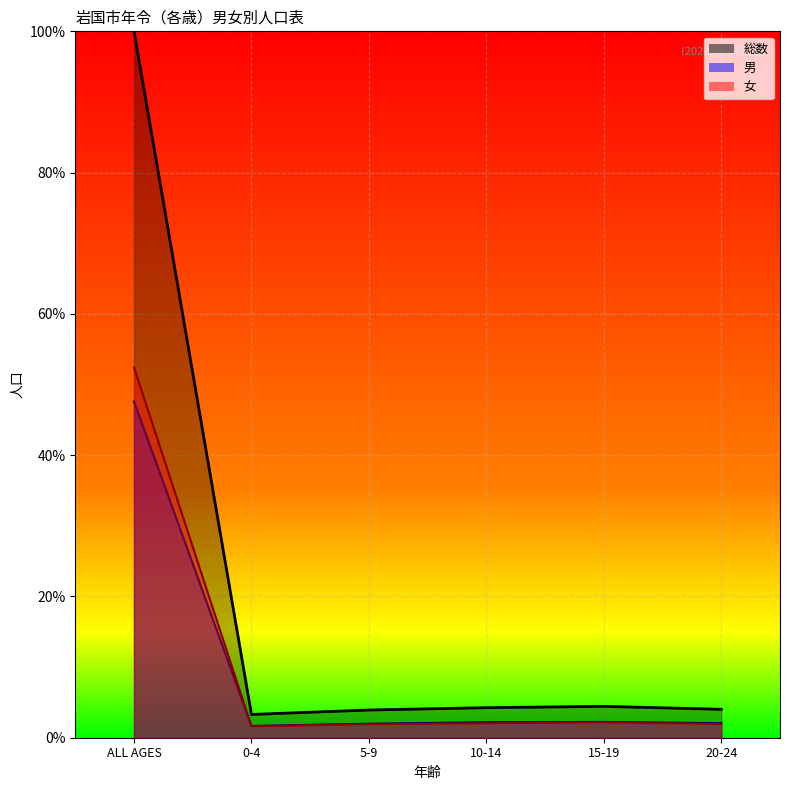

What is the total value across all series at 10-14?

8.5